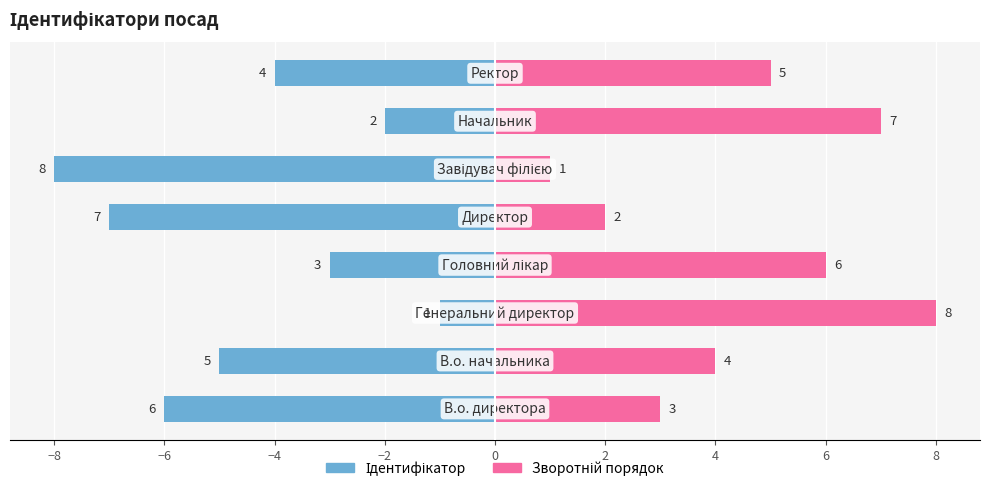

What is the minimum value shown in the chart?

-8